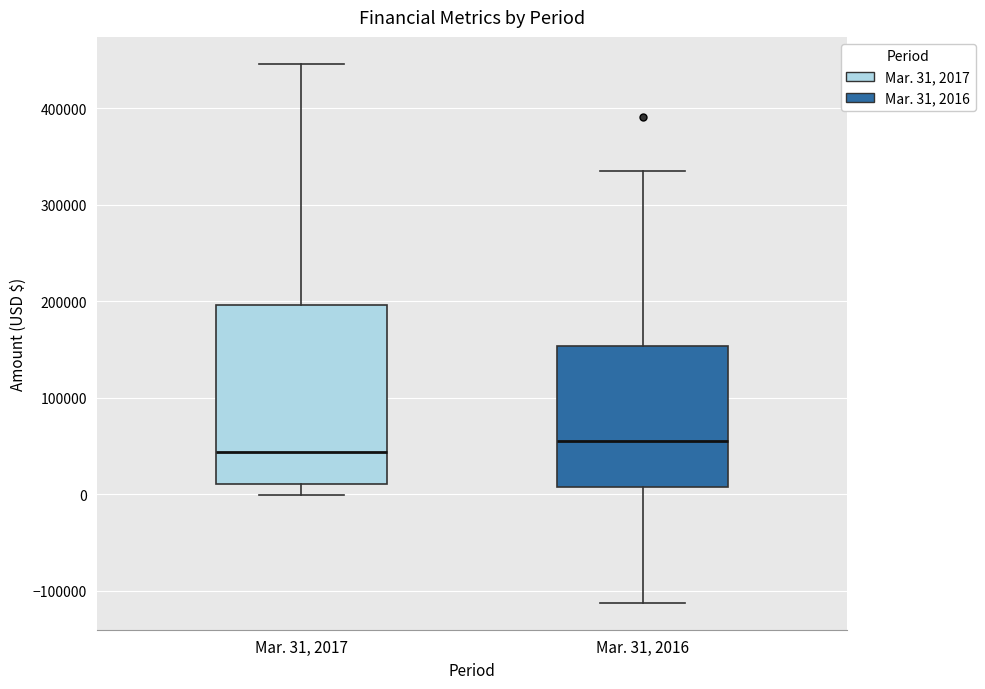

Reading left to right, read every box against the y-axis: the position of its median line, the range the box covers, and the ends of its whiskers. The values are not printed on the chart, so give them approximately, as read against the axis.

Mar. 31, 2017: median 40000, box 10000 to 200000, whiskers 0 to 450000
Mar. 31, 2016: median 60000, box 10000 to 150000, whiskers -110000 to 330000